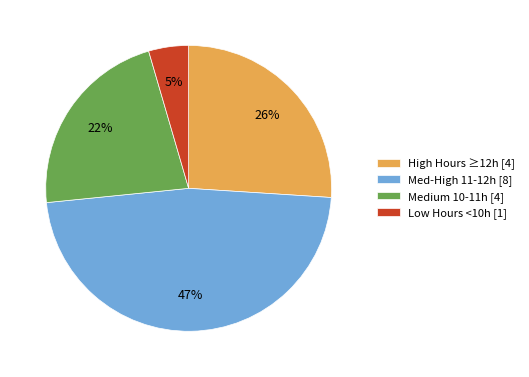

To the nearest percent, what is the difference between the High Hours ≥12h [4] and Med-High 11-12h [8] slice percentages?

21%